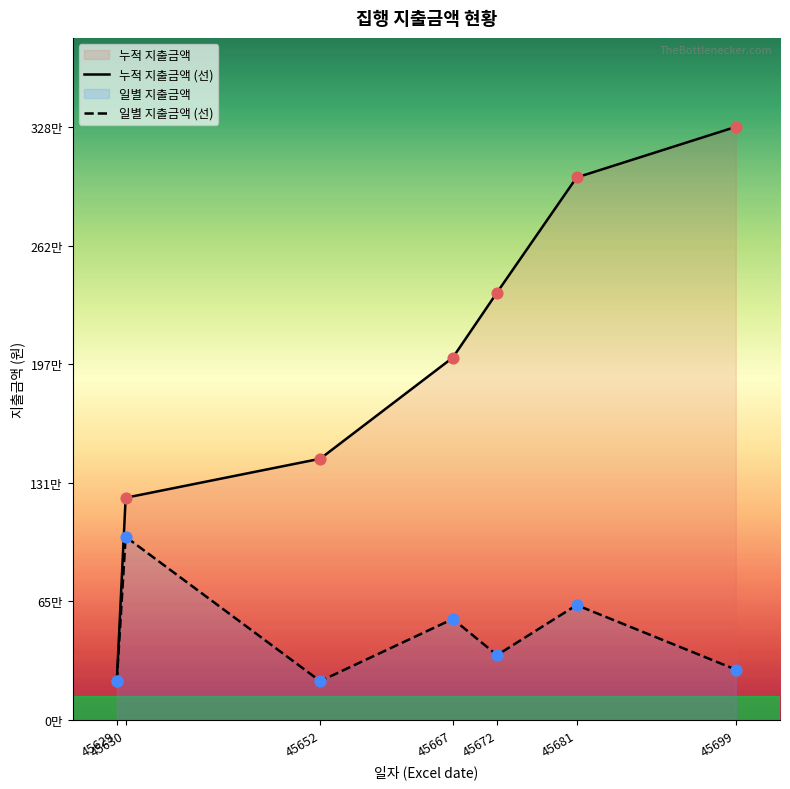

Is the value of 일별 지출금액 (선) at 45629 greater than the value of 누적 지출금액 (선) at 45629?

No